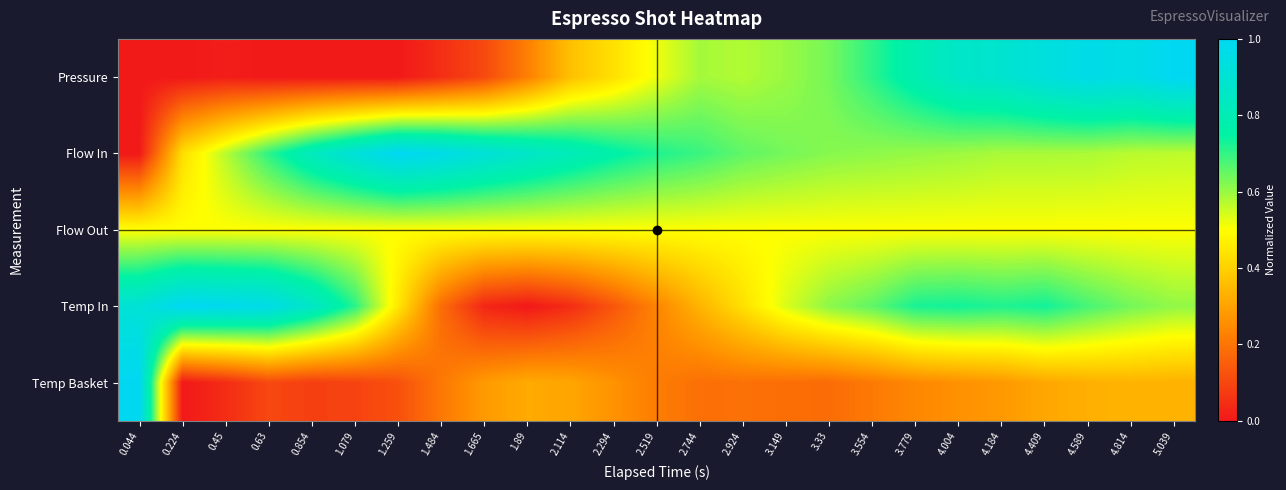

How many series are shown in this chart?

5